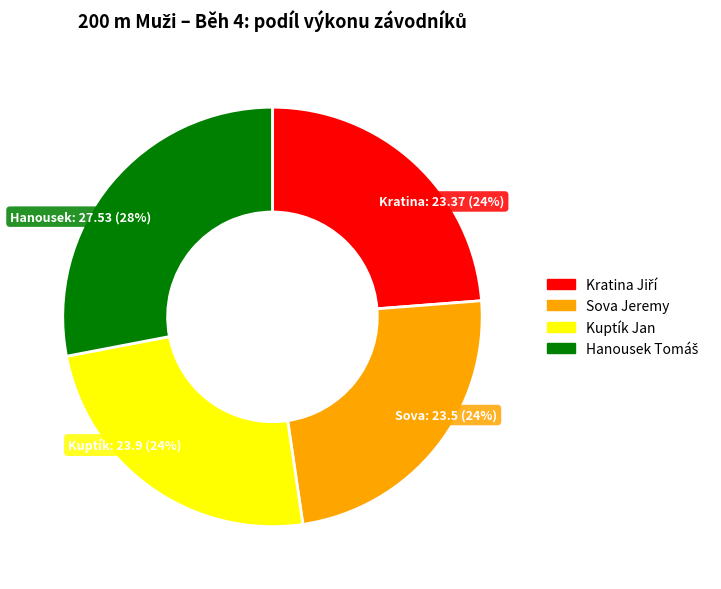

What is the ratio of the value at Sova Jeremy to the value at Kuptík Jan?

1.0